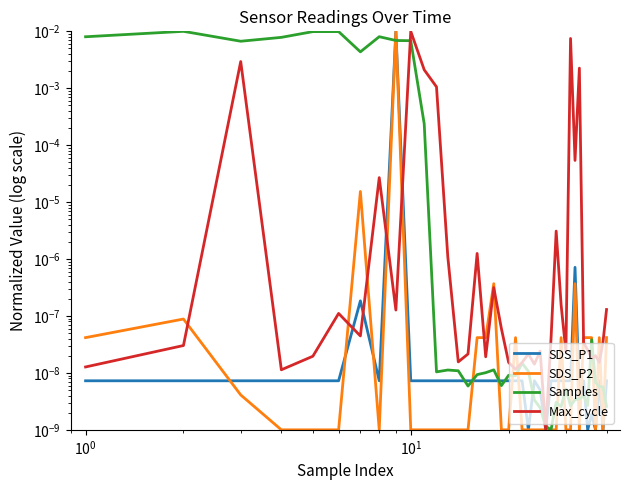

In SDS_P2, how many points are higher than both neighbors (excluding endpoints)?

8